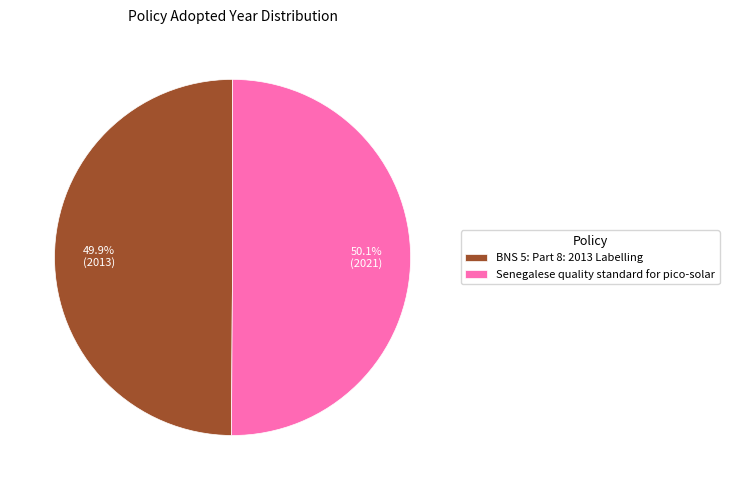

Does any single category account for the majority?

Yes